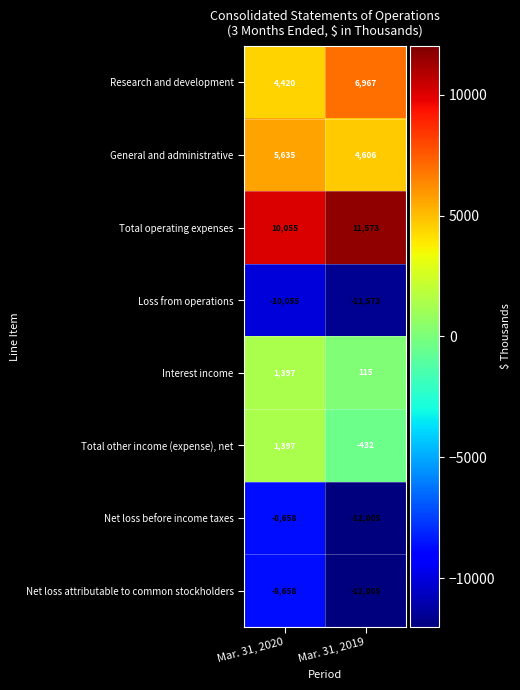

What is the total value across all series at Mar. 31, 2020?

-4467